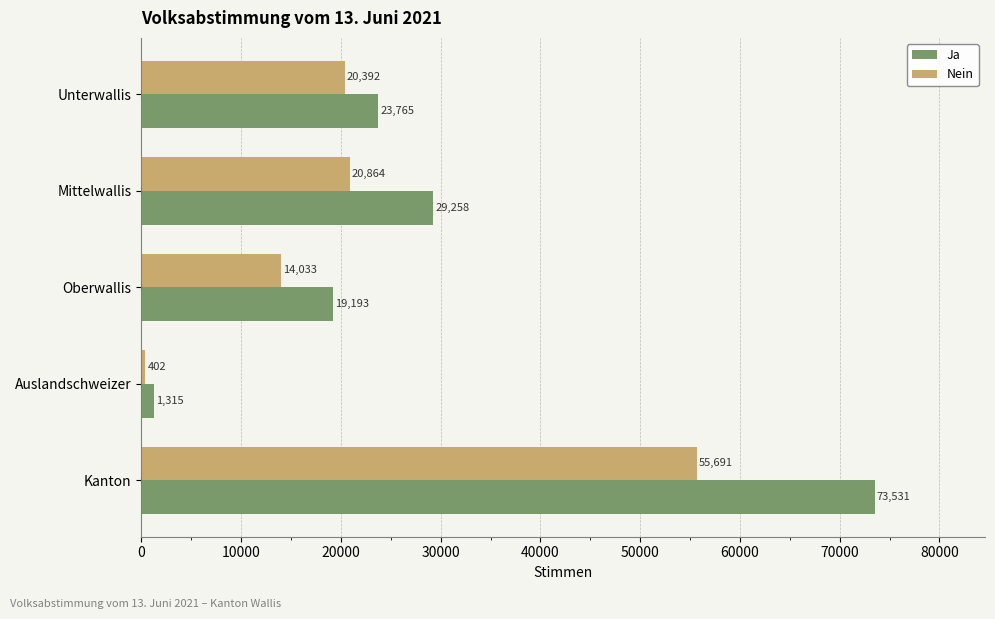

What is the difference between the Nein values at Unterwallis and Kanton?

35299